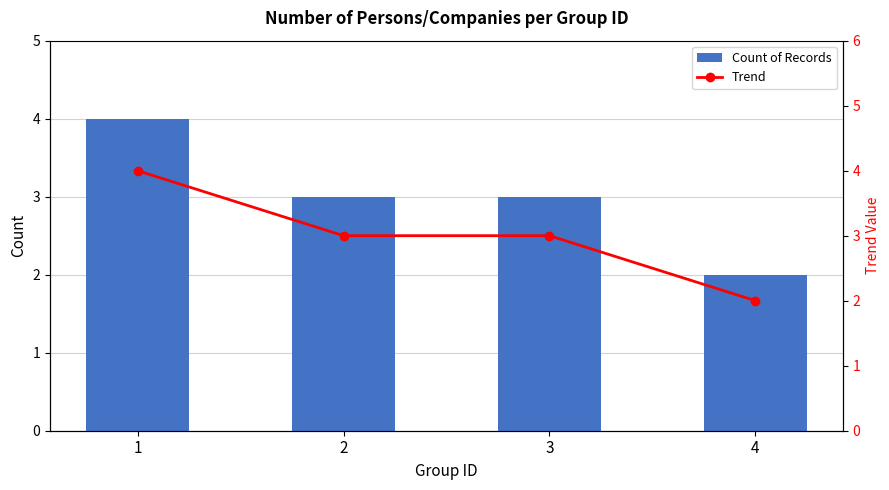

What is the value of the Count of Records bar at the 2nd from the left?

3